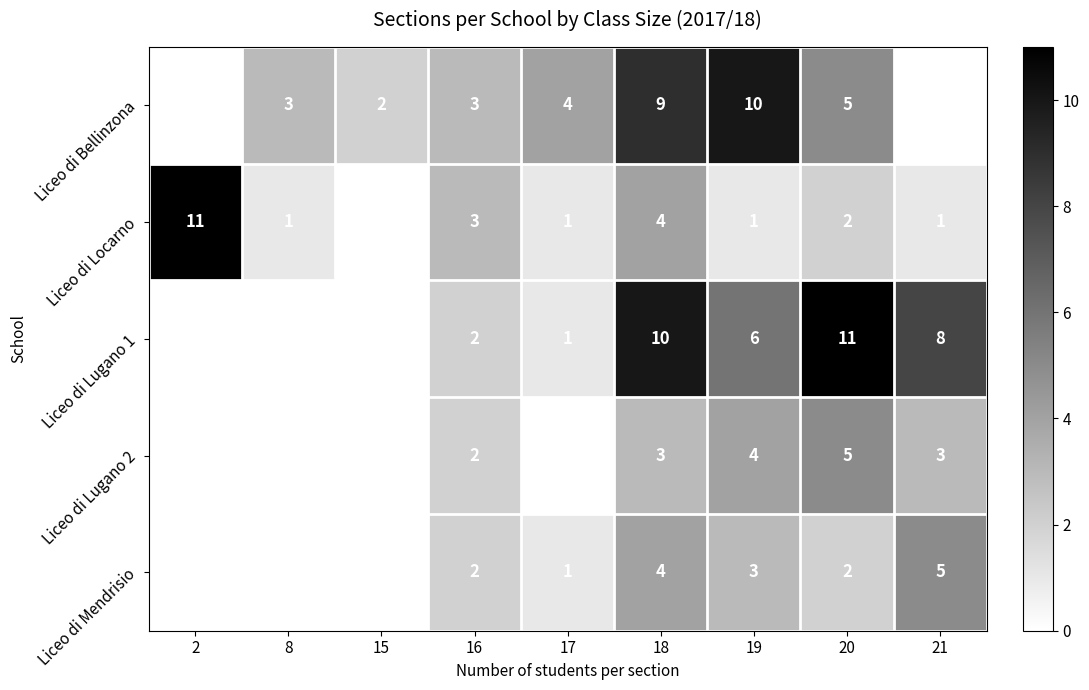

Where is Liceo di Locarno nearest to the value 5?

18